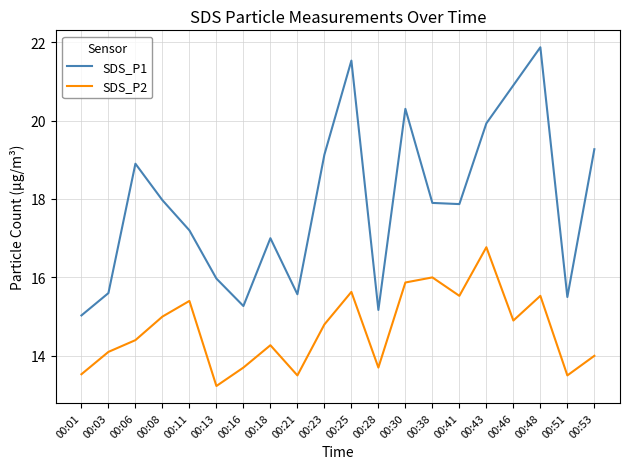

Where is SDS_P2 nearest to the value 15?

00:08